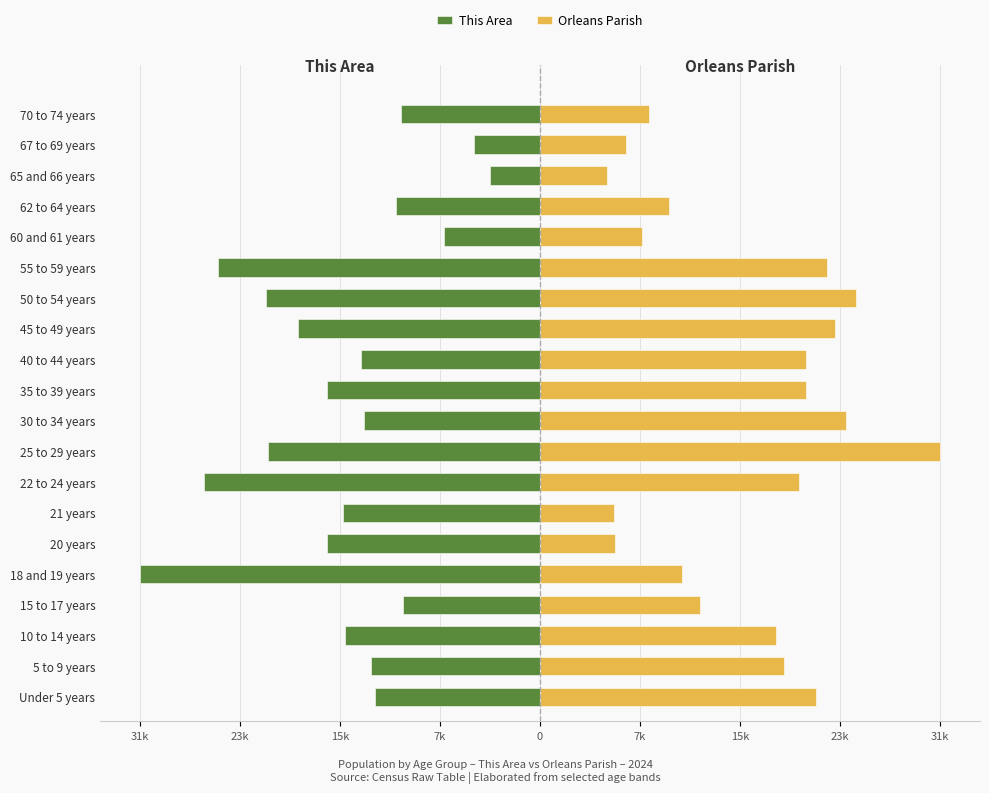

Which series has the largest total across all categories?

Orleans Parish